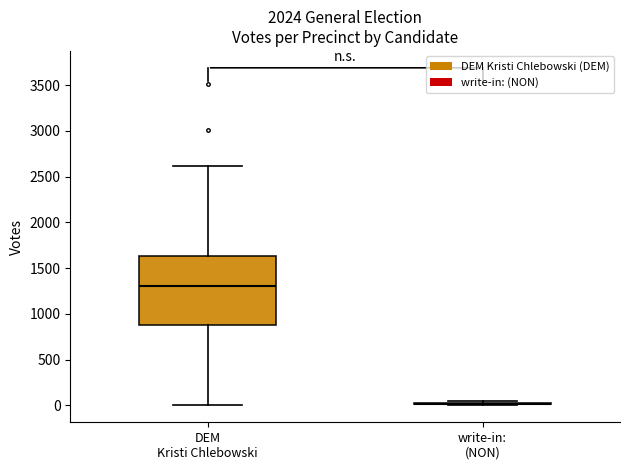

Reading left to right, read every box against the y-axis: the position of its median line, the range the box covers, and the ends of its whiskers. The values are not printed on the chart, so give them approximately, as read against the axis.

DEM Kristi Chlebowski: median 1300, box 900 to 1650, whiskers 0 to 2600
write-in: (NON): box collapsed to a line at 0, whiskers 0 to 50